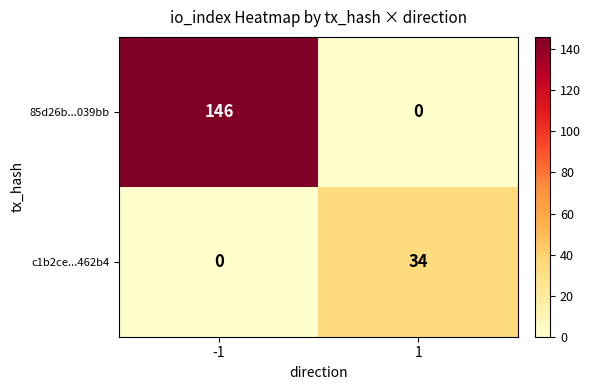

What is the difference between the highest and lowest values at 1?

34